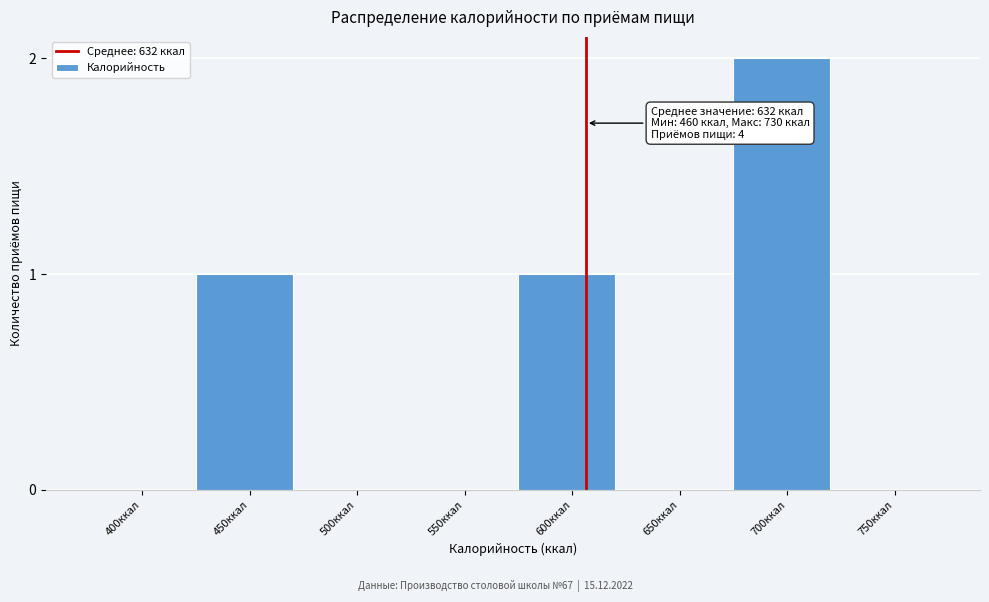

Reading left to right, extract all data points from this chart.

400ккал=0	450ккал=1	500ккал=0	550ккал=0	600ккал=1	650ккал=0	700ккал=2	750ккал=0